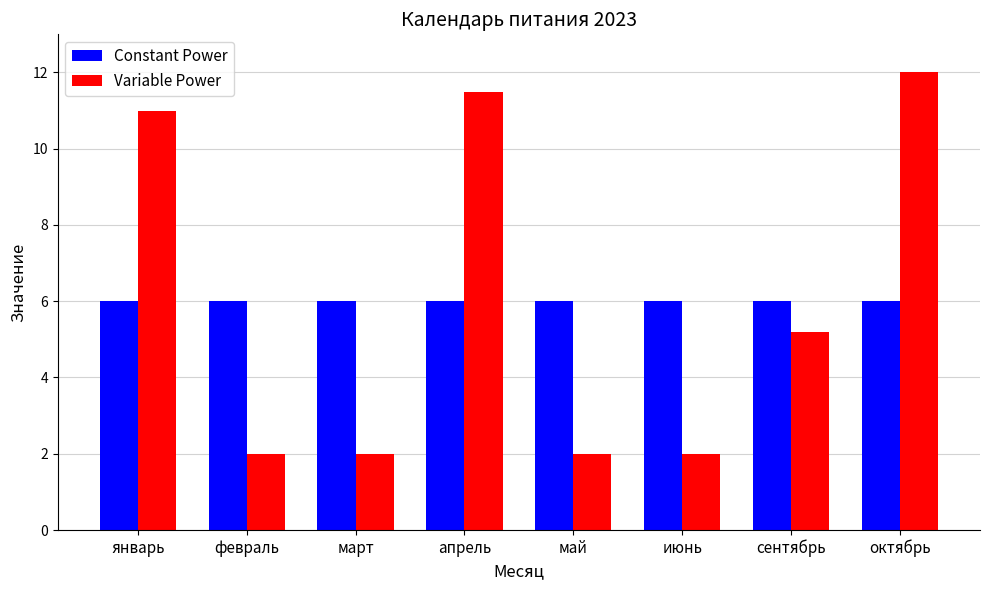

What is the maximum value for Constant Power?

6.0